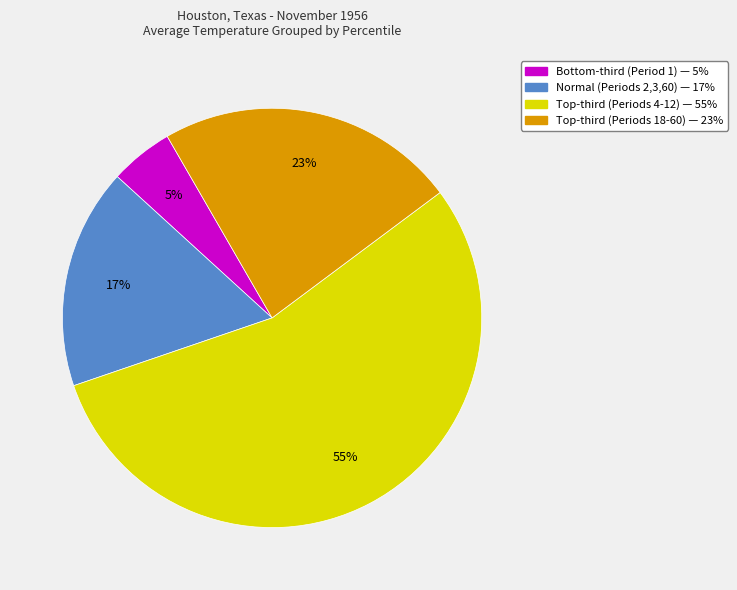

Count the number of slices in the pie.

4